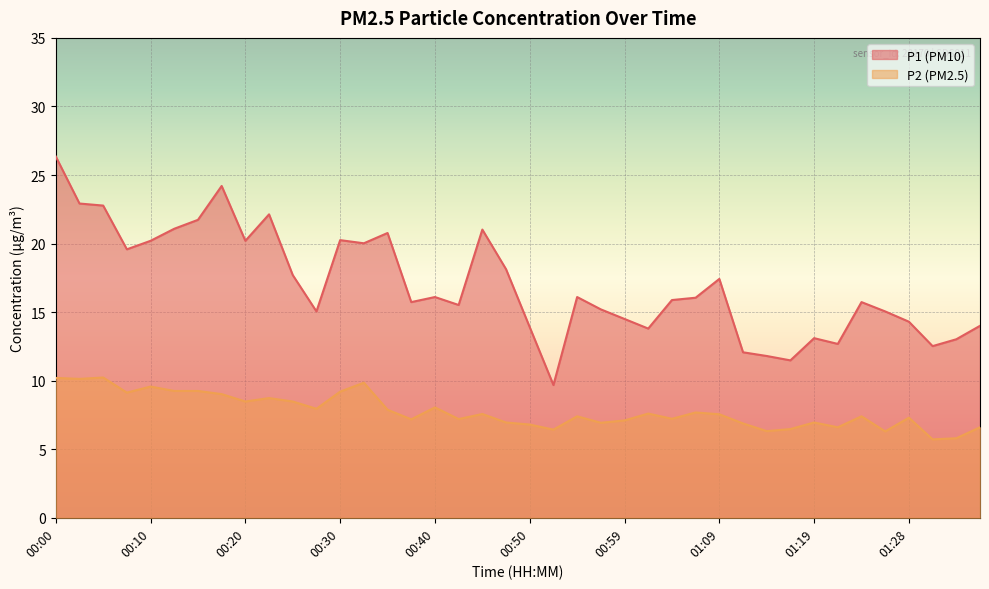

Which series has the largest total across all categories?

P1 (PM10)